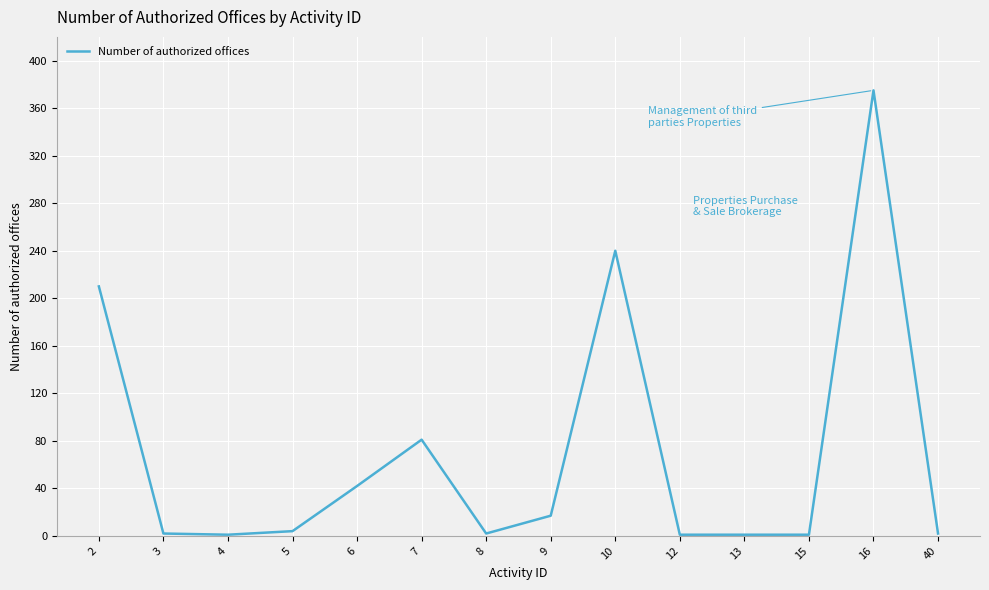

Which has a higher value, 40 or 10?

10